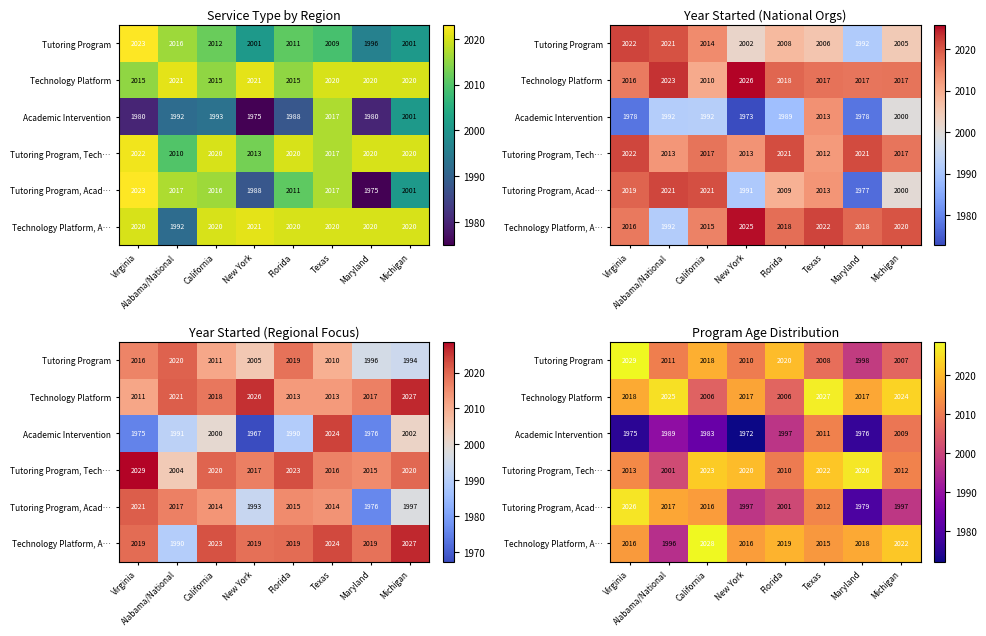

Rank the categories by Academic Intervention value from highest to lowest.

Texas, Michigan, Florida, Alabama/National, California, Maryland, Virginia, New York